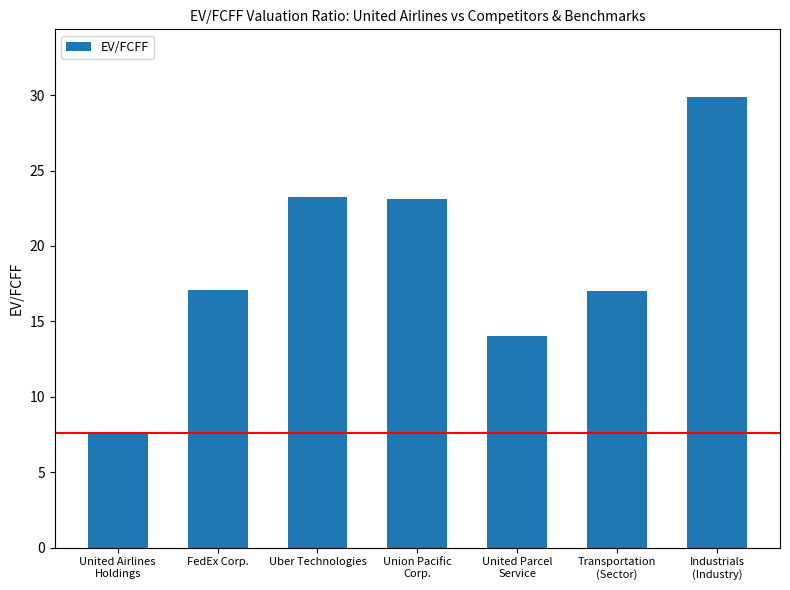

What is the sum of all values?

131.9